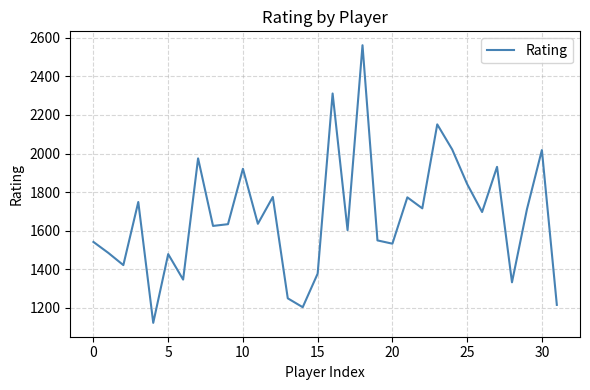

What is the difference between the maximum and minimum values?

1438